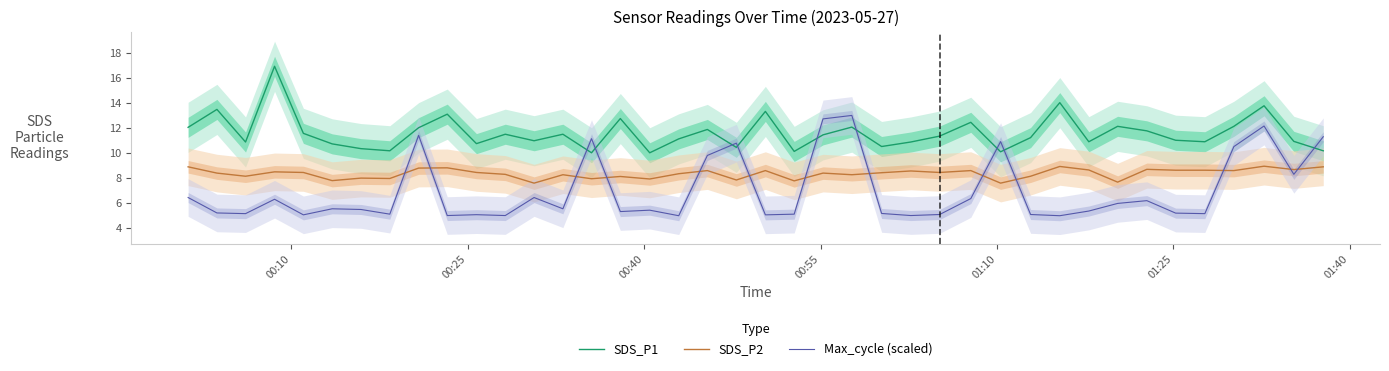

After their last crossing, which series has the higher values: Max_cycle (scaled) or SDS_P1?

Max_cycle (scaled)